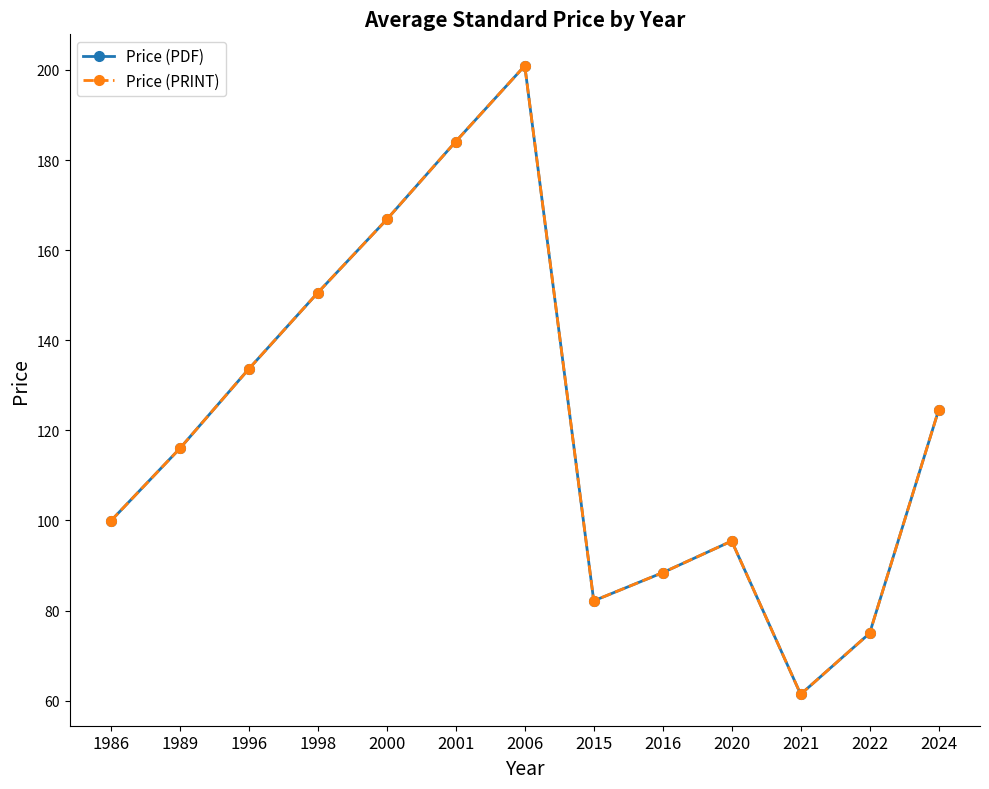

Read the Price (PDF) value at 2006.

200.9